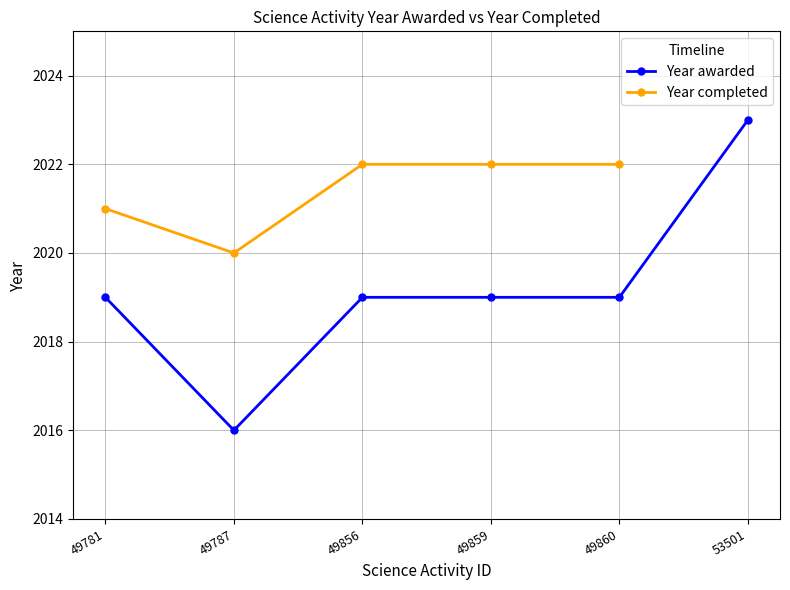

True or false: Year completed has more than 2 points higher than both neighbors.

False